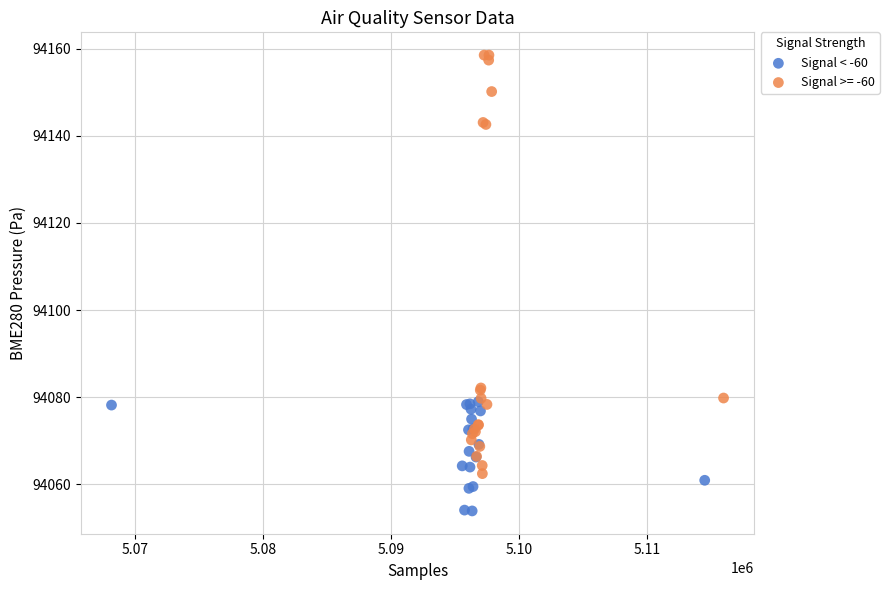

Which series reaches the minimum Y coordinate?

Signal < -60